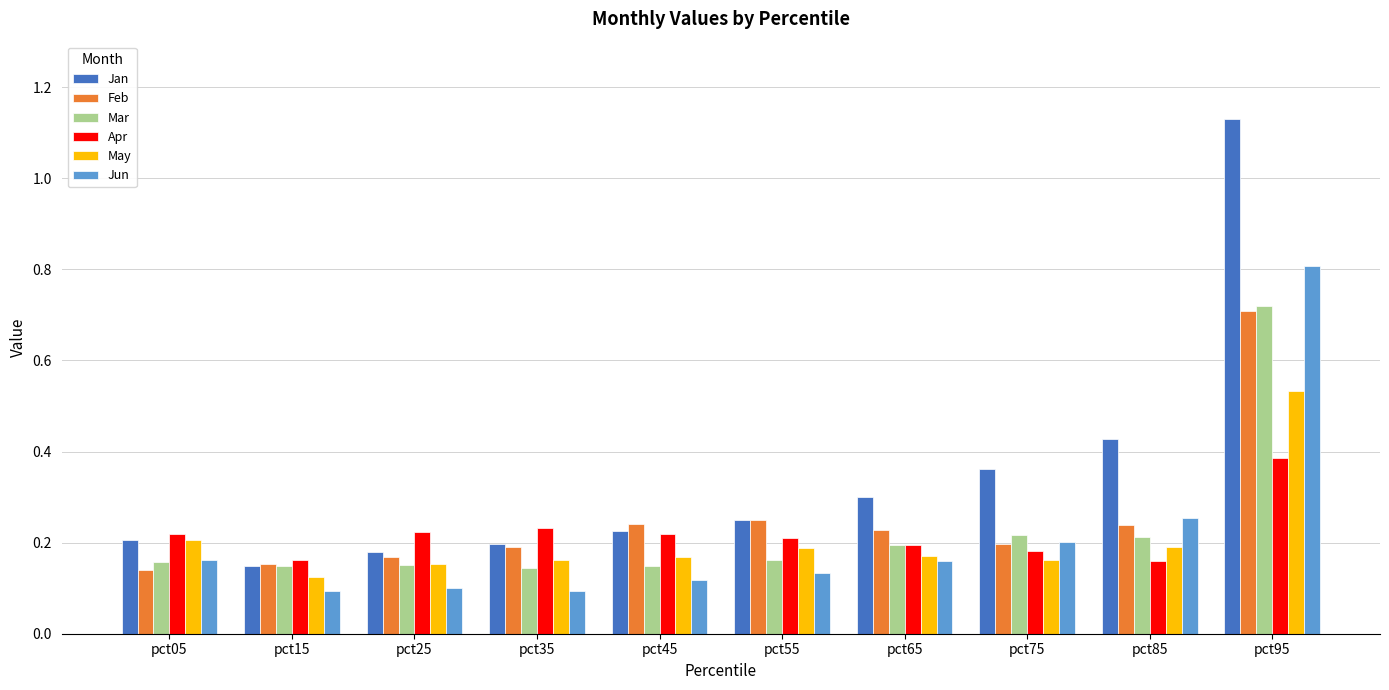

Which category has the highest value across all series?

pct95